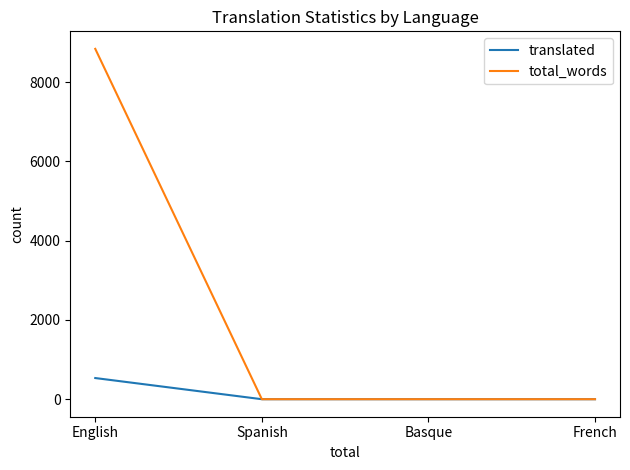

Is it true that total_words equals 3050 at Spanish?

False